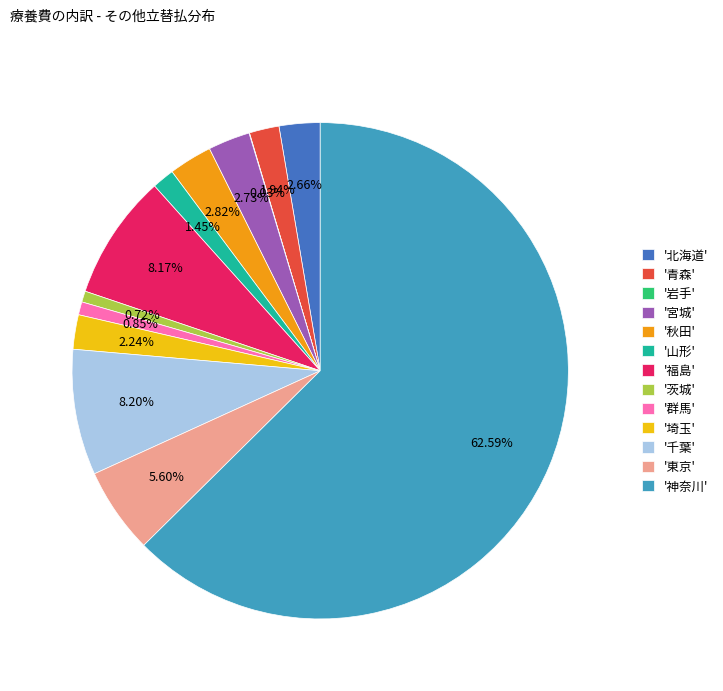

Which category has the biggest portion of the pie?

'神奈川'